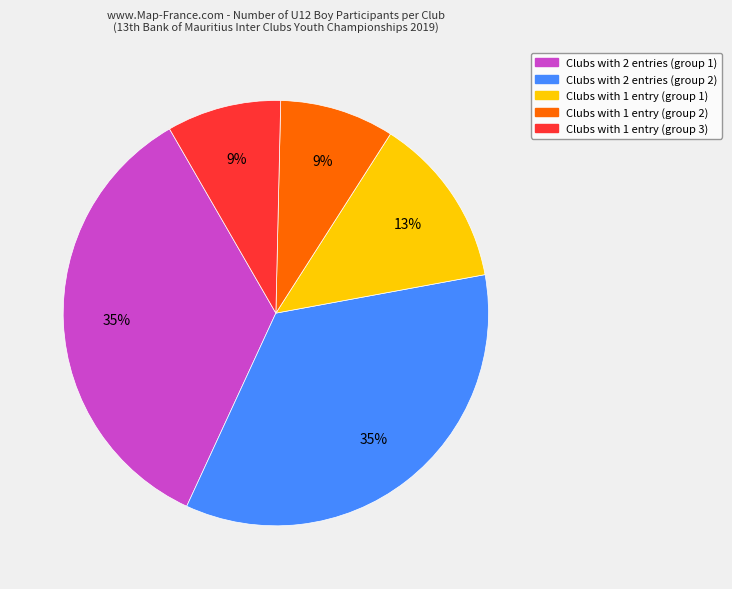

Does any single category account for the majority?

No